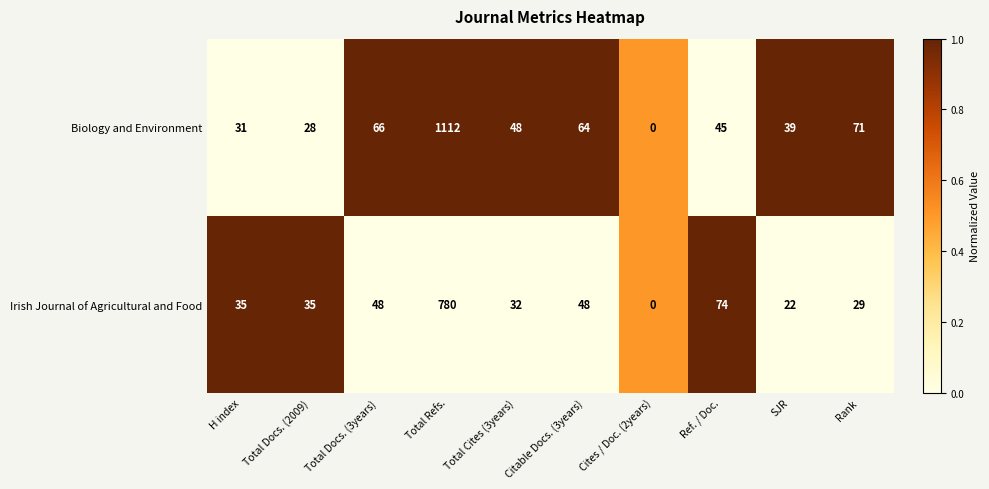

Count the number of categories in the chart.

10